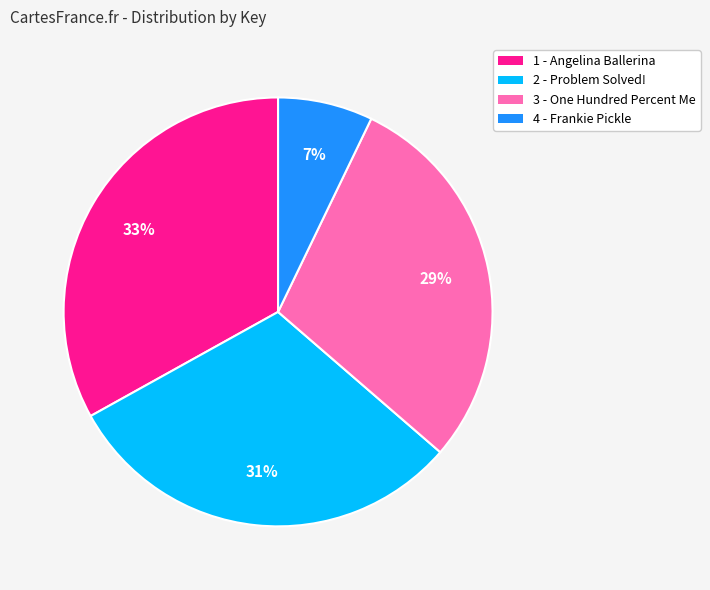

Which slice is the smallest?

4 - Frankie Pickle